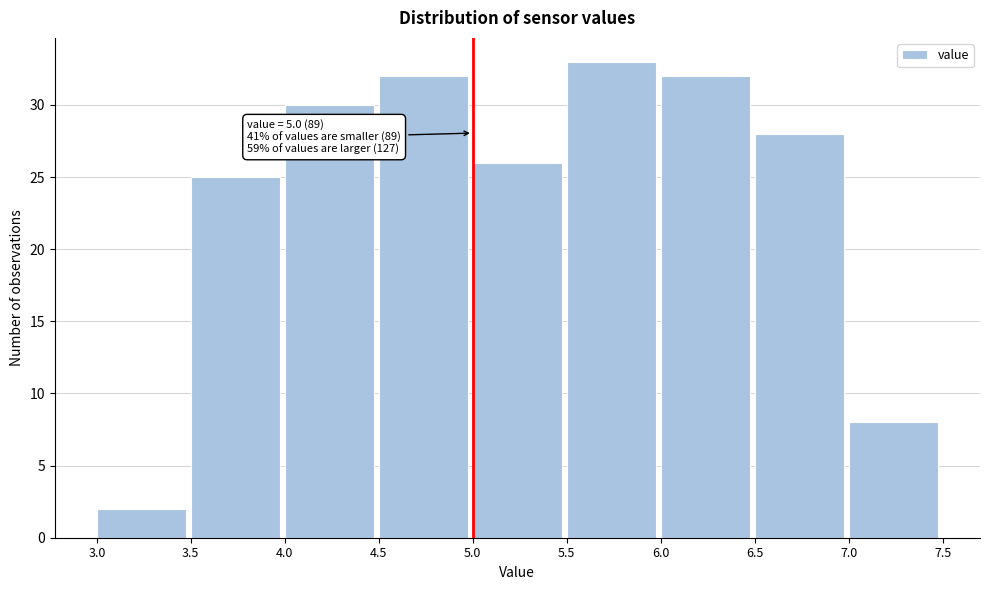

Which range on the x-axis has the tallest bar?

5.5 to 6.0